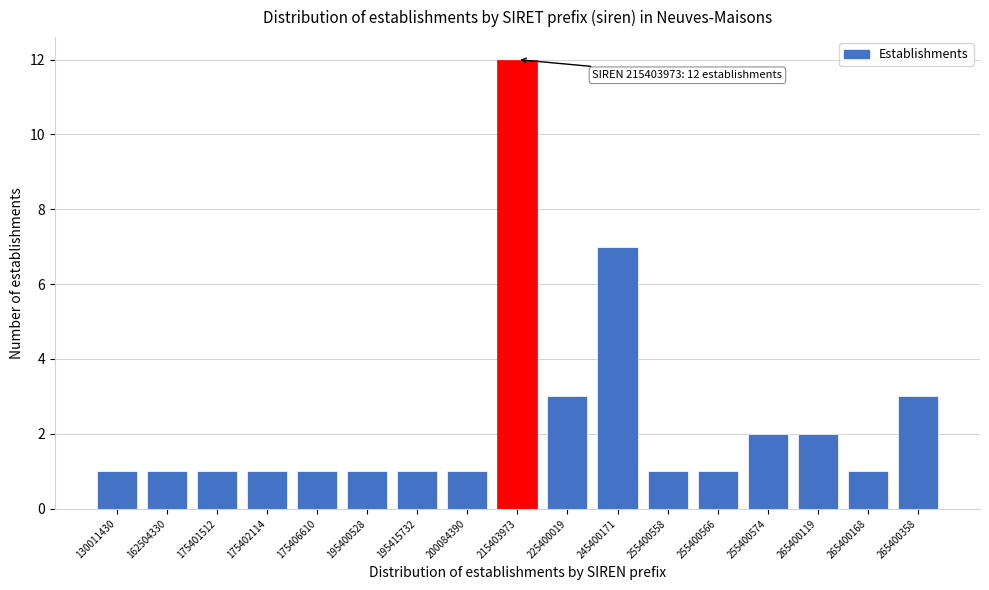

Reading left to right, transcribe all the data shown in this chart.

1	1	1	1	1	1	1	1	12	3	7	1	1	2	2	1	3